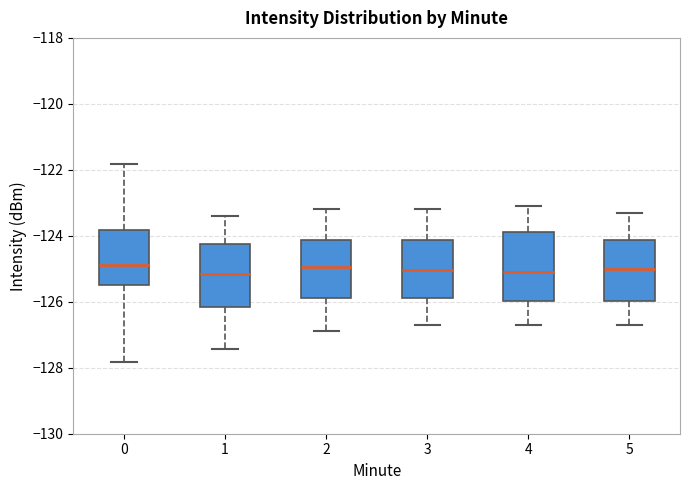

Reading left to right, transcribe this box plot: for each box, give where its median line is, the range the box spans, and where its two whiskers end, as read against the y-axis. The values are not printed on the chart, so give them approximately, as read against the axis.

0: median -124.8, box -125.4 to -123.8, whiskers -127.8 to -121.8
1: median -125.2, box -126.2 to -124.2, whiskers -127.4 to -123.4
2: median -125.0, box -125.8 to -124.2, whiskers -126.8 to -123.2
3: median -125.0, box -125.8 to -124.2, whiskers -126.6 to -123.2
4: median -125.0, box -126.0 to -123.8, whiskers -126.6 to -123.0
5: median -125.0, box -126.0 to -124.2, whiskers -126.6 to -123.2